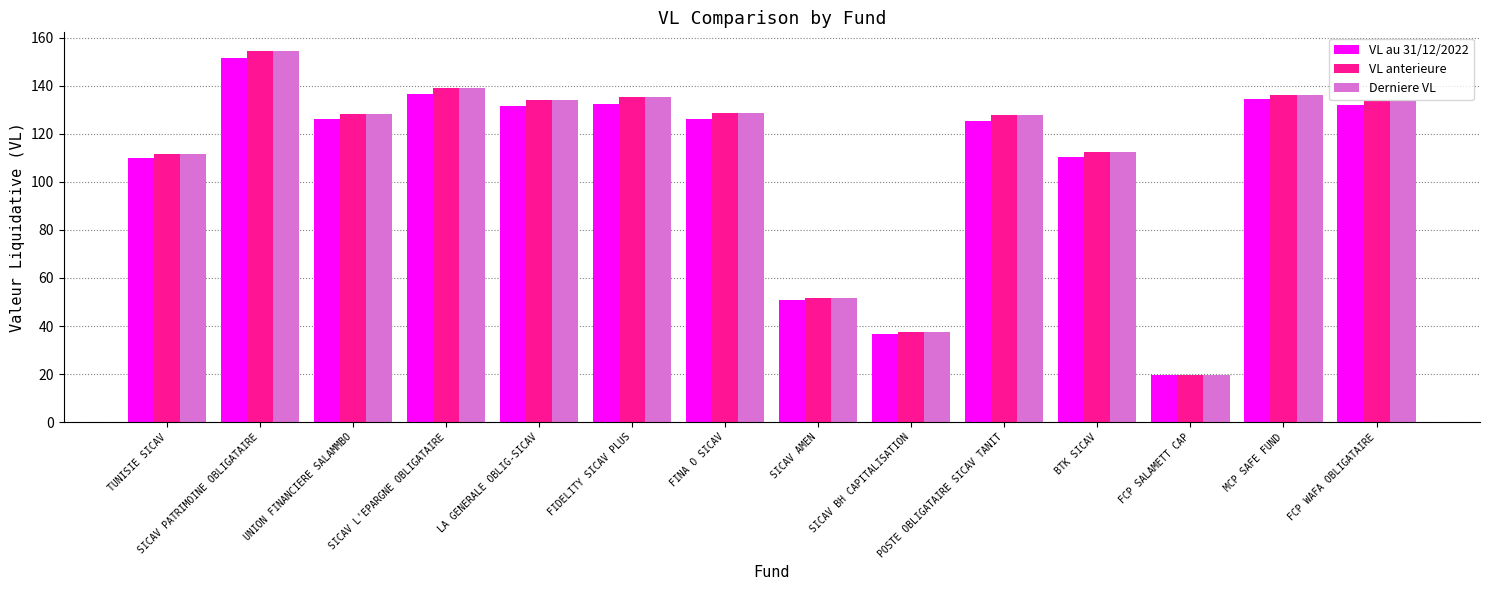

At which category is the sum across all series the highest?

SICAV PATRIMOINE OBLIGATAIRE